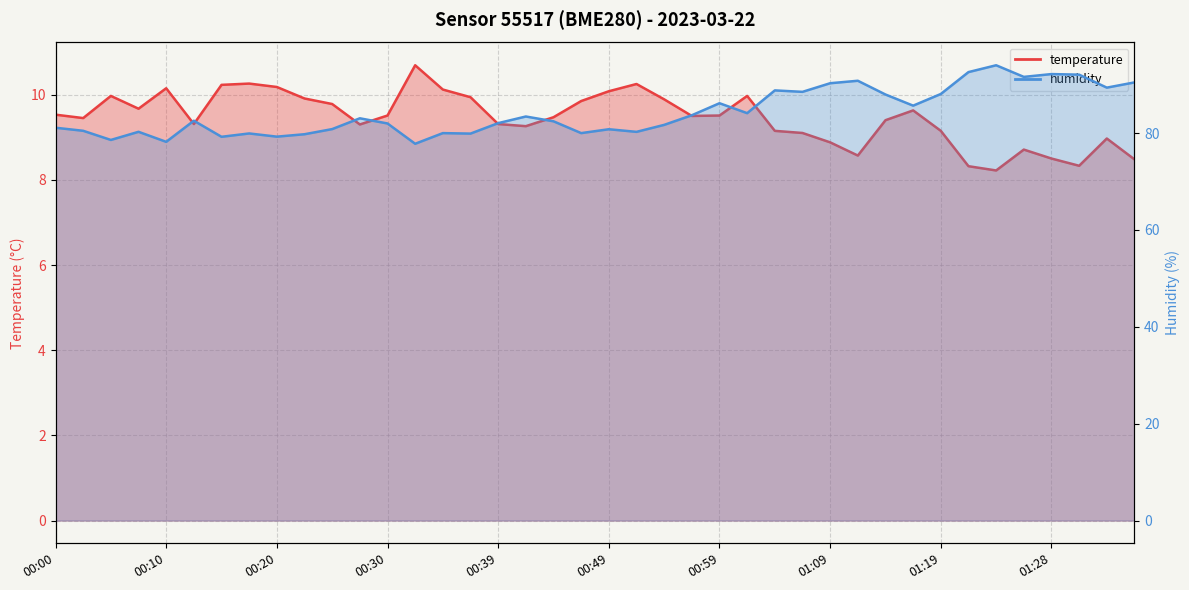

Rank the series at 01:26 from lowest to highest value.

temperature, humidity